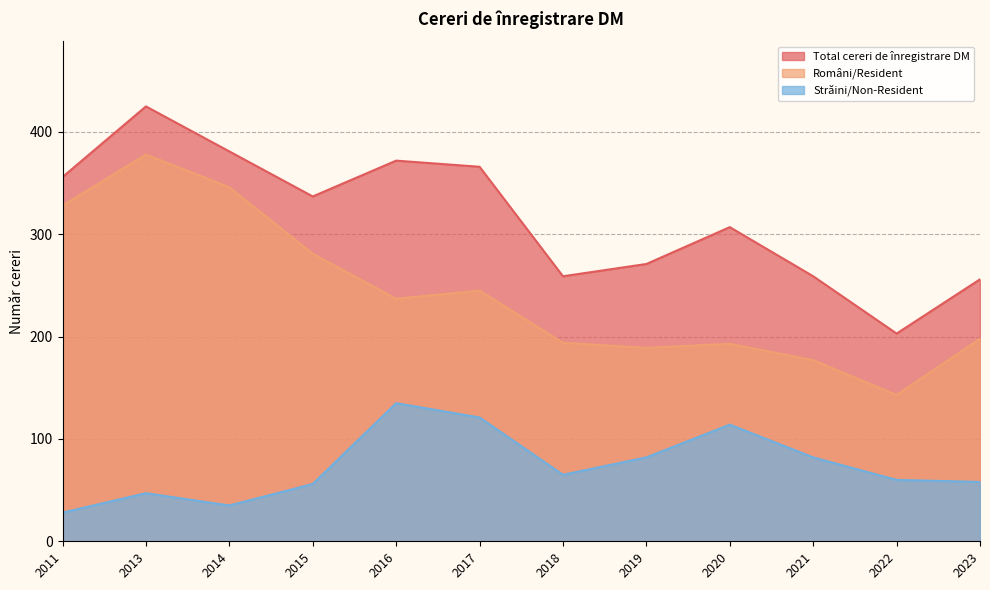

What value does the Străini/Non-Resident series have at 2017?

121